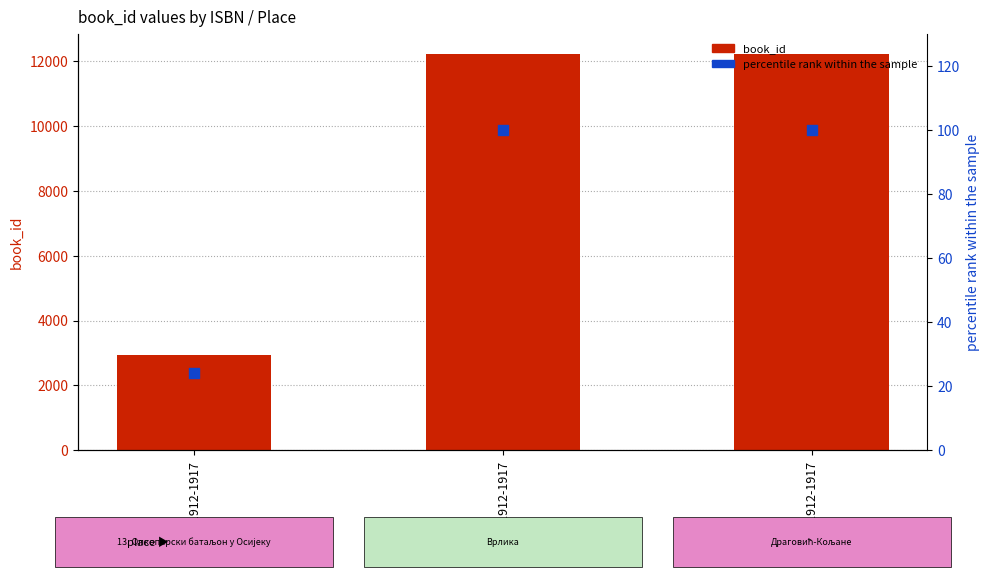

What are all the series names shown in the legend?

book_id, percentile rank within the sample